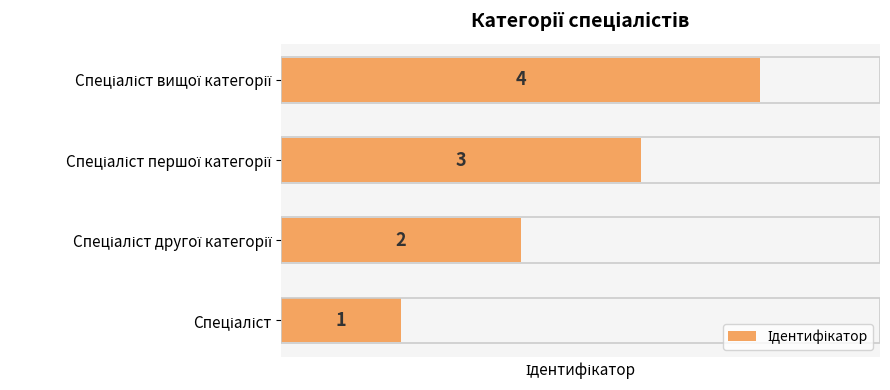

How many values are between 2 and 4?

3